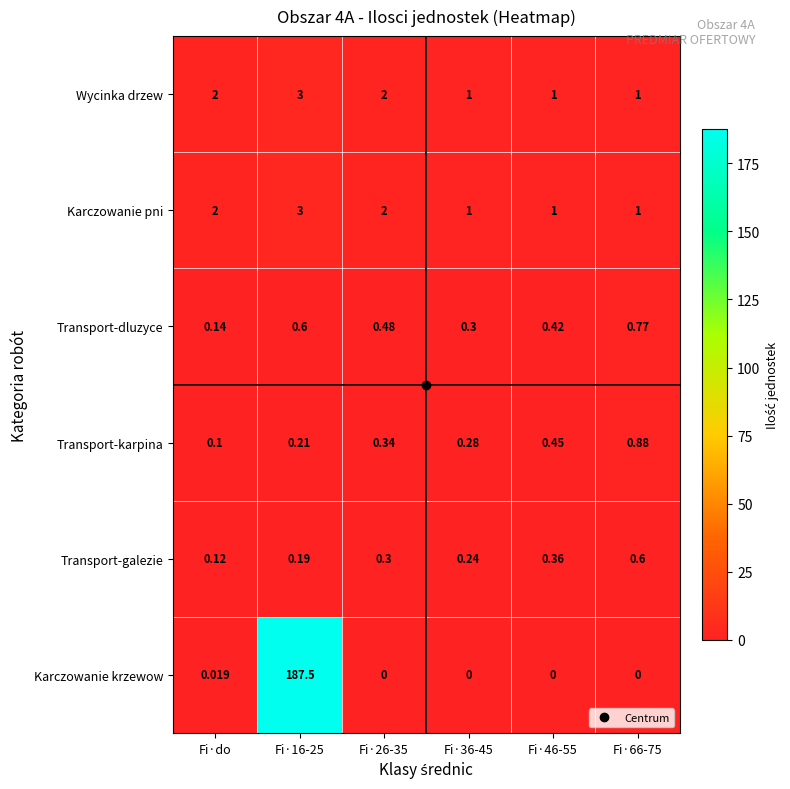

Which series has the largest total across all categories?

Karczowanie krzewow